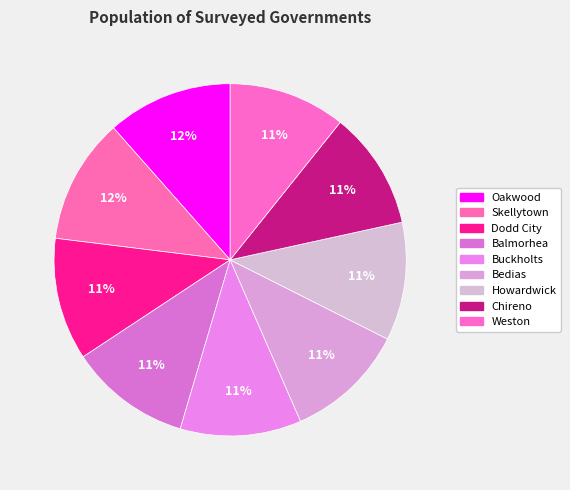

How many segments does this pie chart have?

9